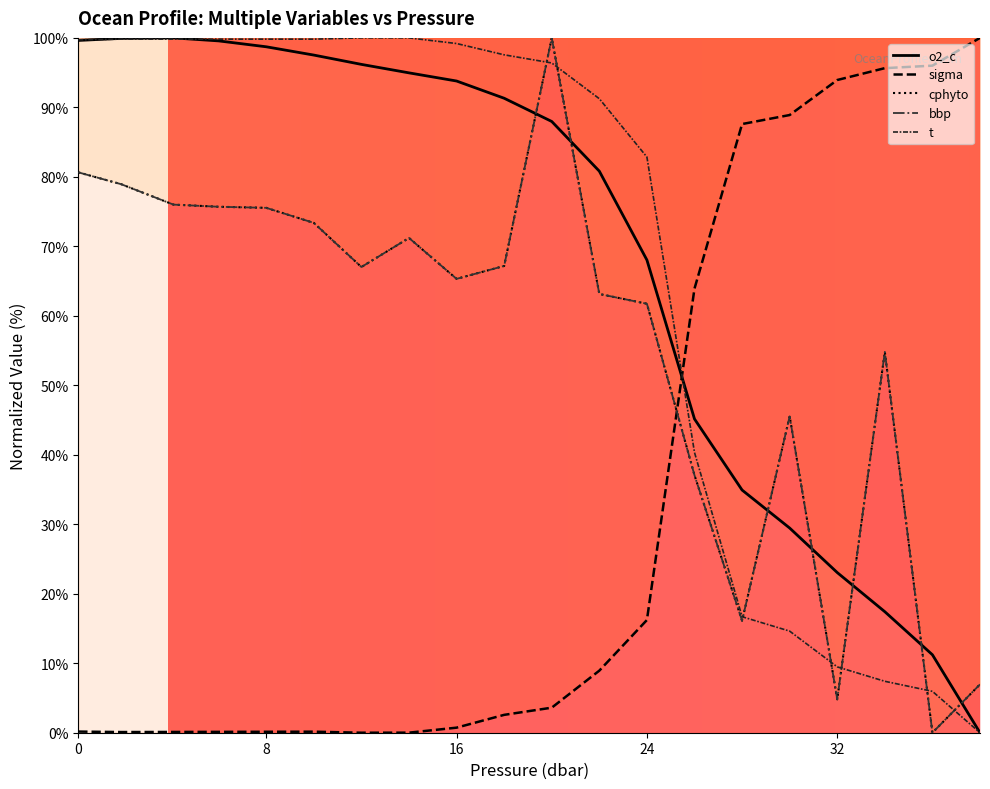

What is the sum of the sigma values at 22.0 and 38.0?

108.9